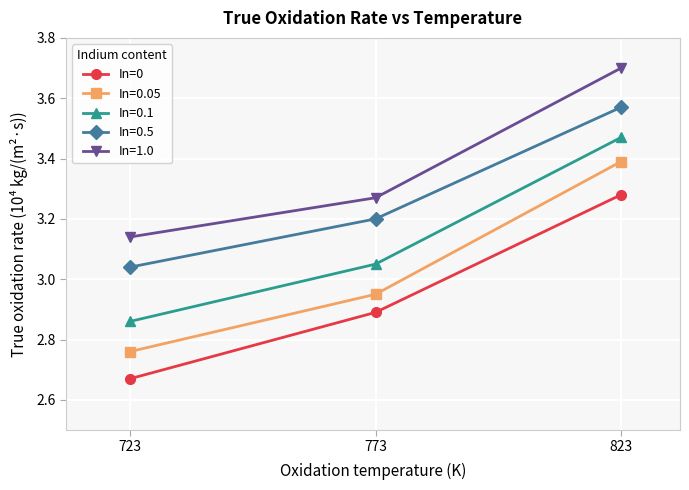

How many categories are shown in the chart?

3